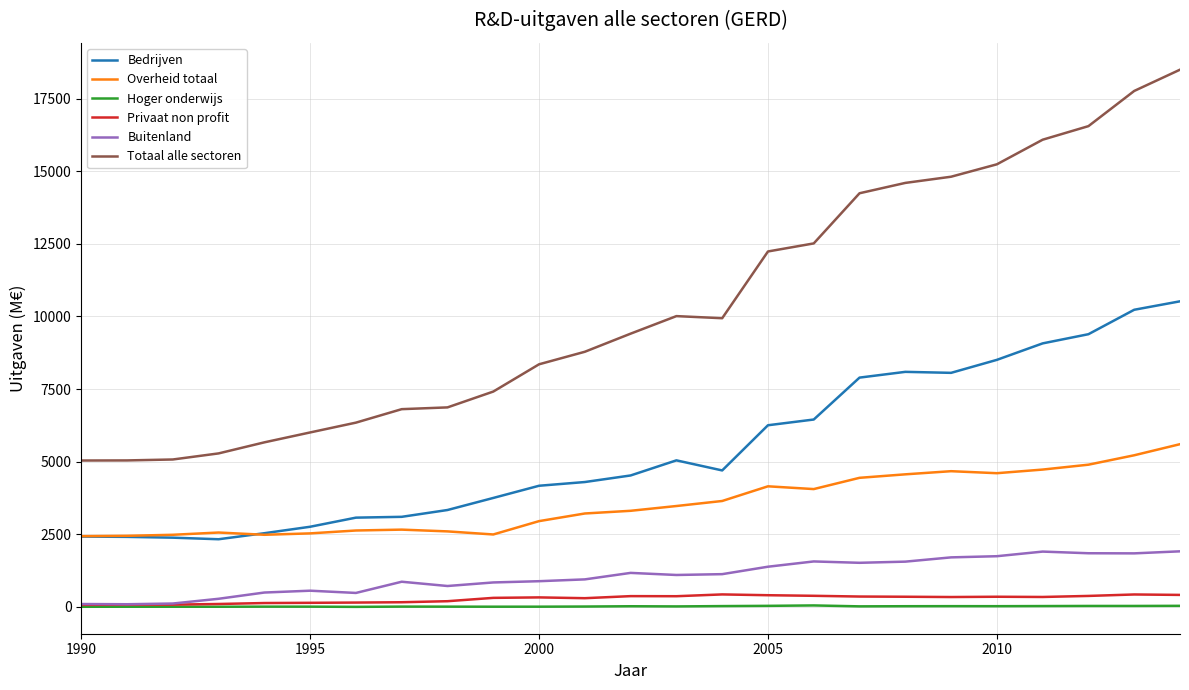

What are all the series names shown in the legend?

Bedrijven, Overheid totaal, Hoger onderwijs, Privaat non profit, Buitenland, Totaal alle sectoren